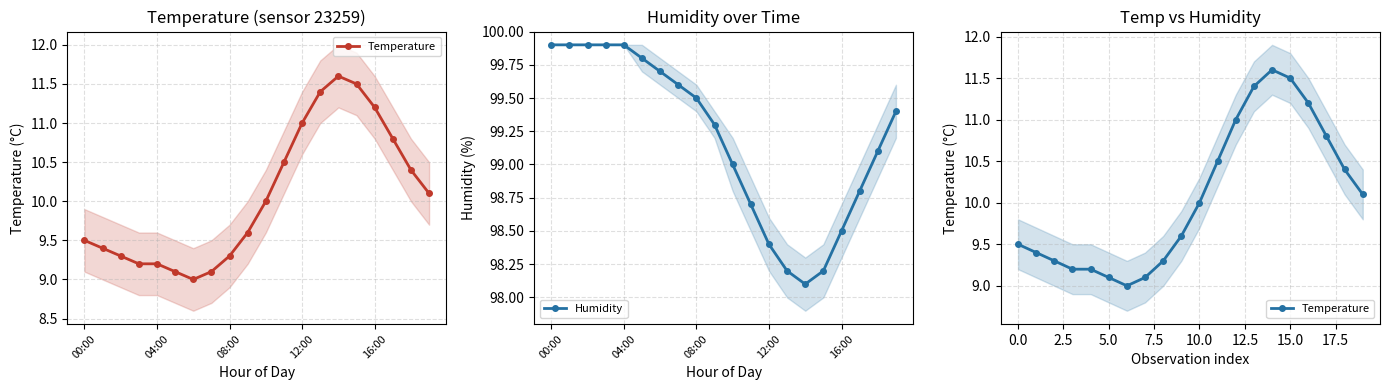

Is it true that Temperature equals 15.3 at 12:00?

False